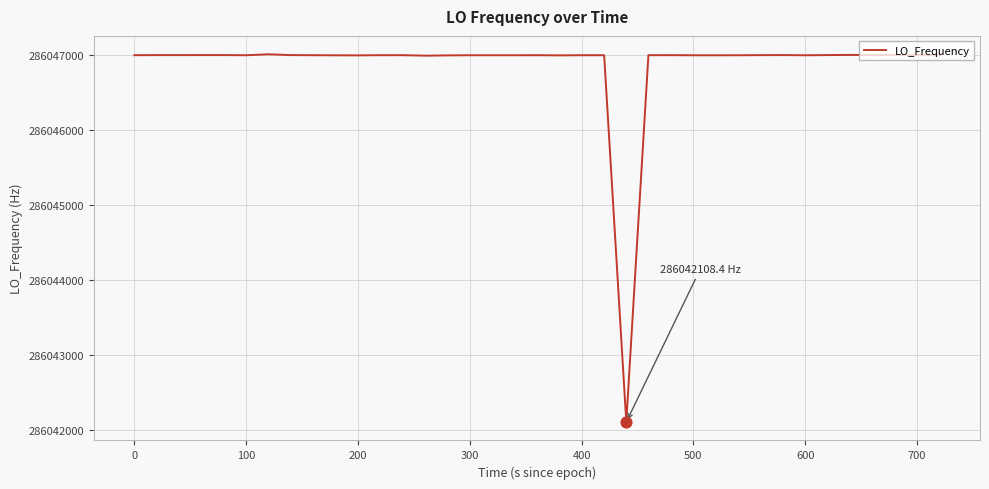

What is the minimum value shown in the chart?

286042108.4